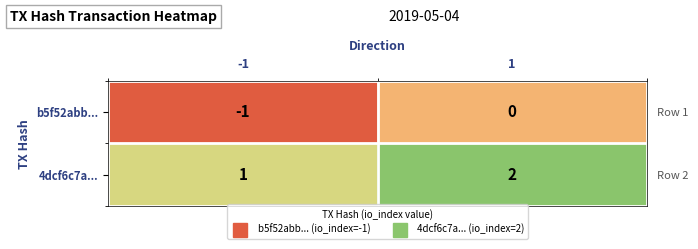

At how many categories does at least one series exceed 0?

2